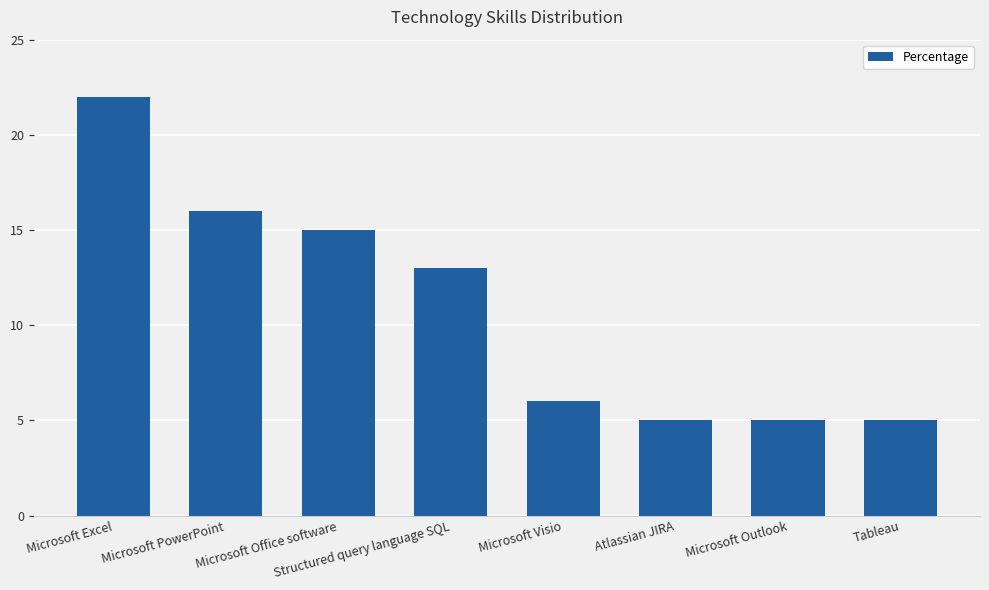

Which has a higher value, Atlassian JIRA or Microsoft Excel?

Microsoft Excel